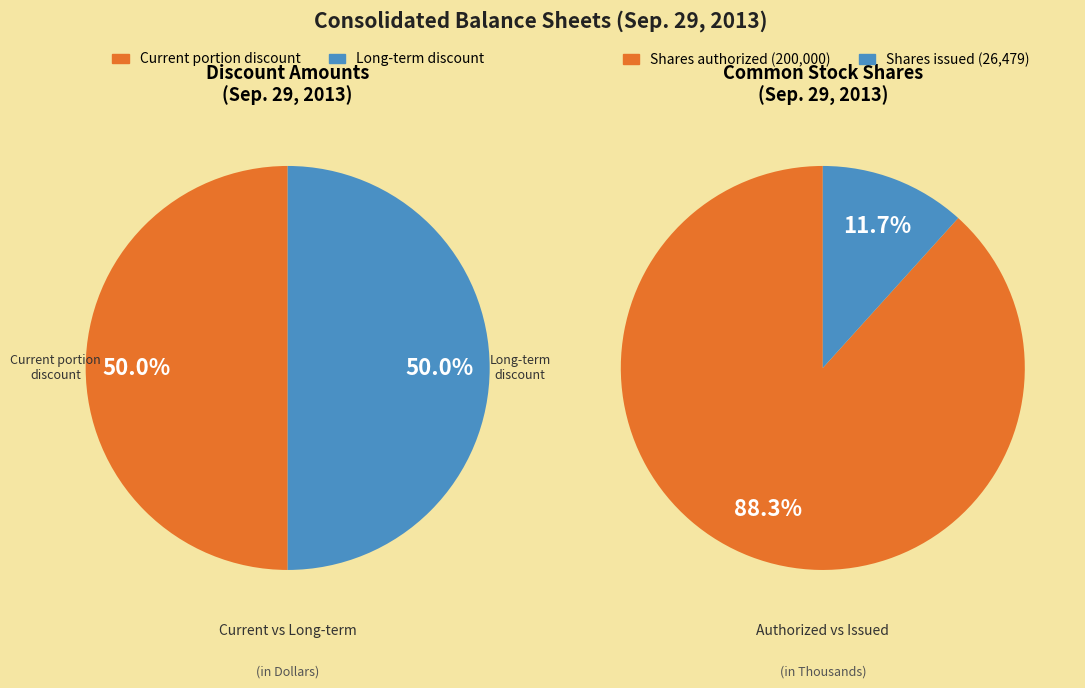

Do Common stock, shares issued and Long-term discount (in Dollars) together represent more than half of the pie?

No